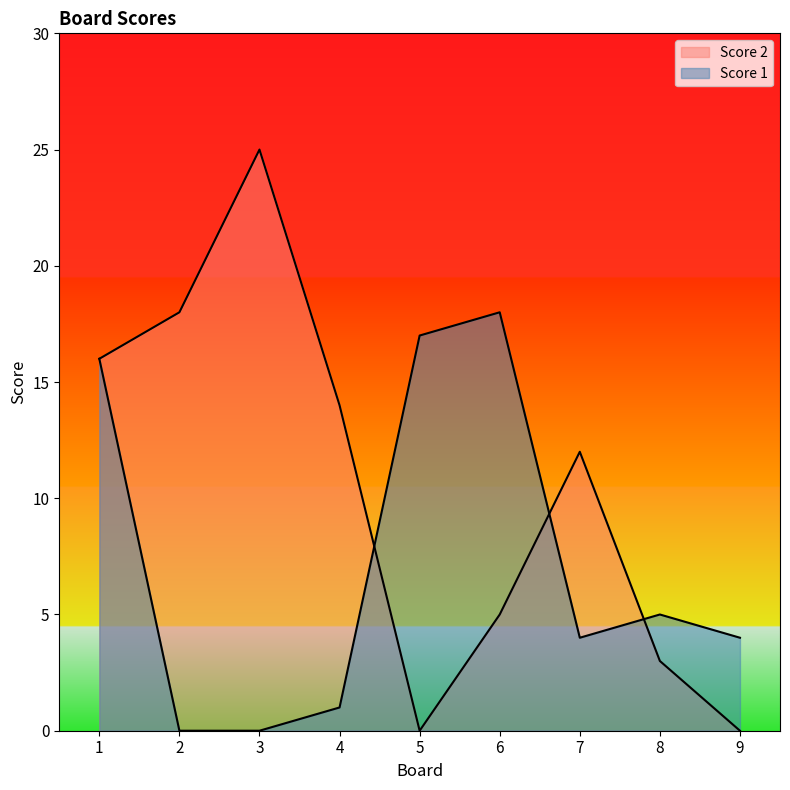

What is the sum of the Score 1 values at 5 and 8?

22